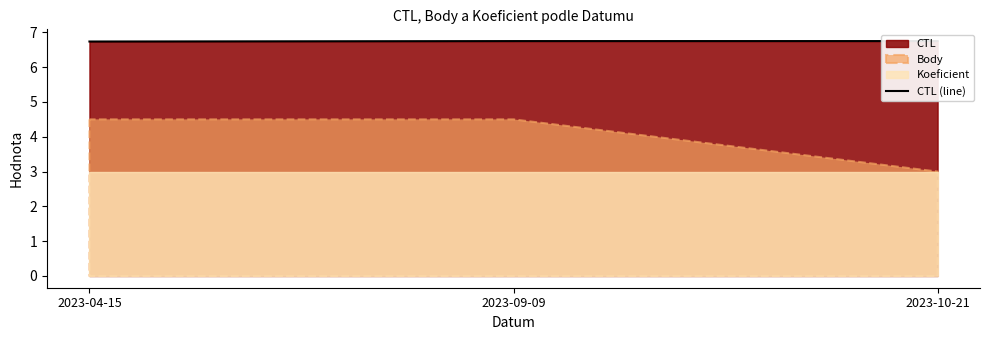

List the labels in order of value, smallest first.

2023-04-15, 2023-09-09, 2023-10-21